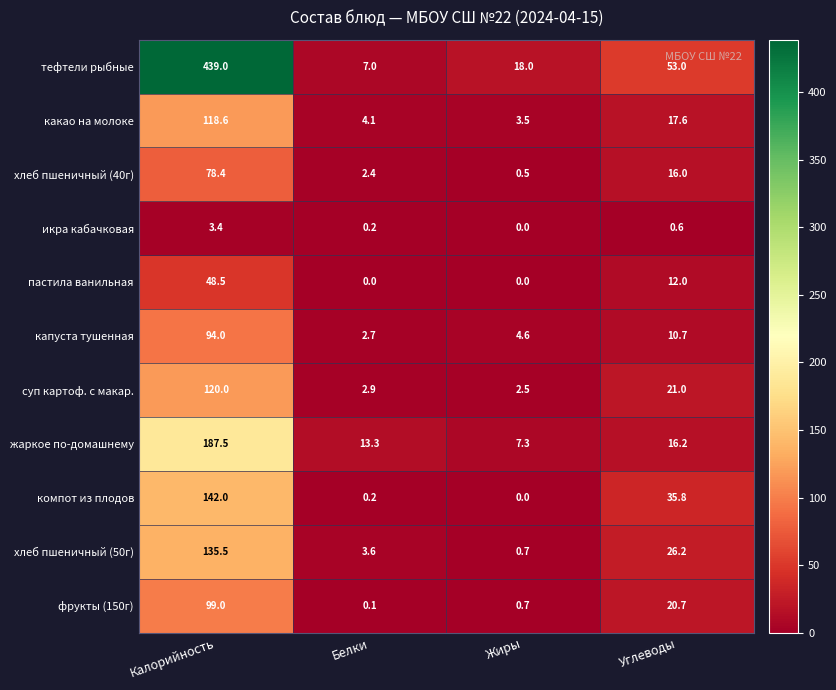

How many series are shown in this chart?

11